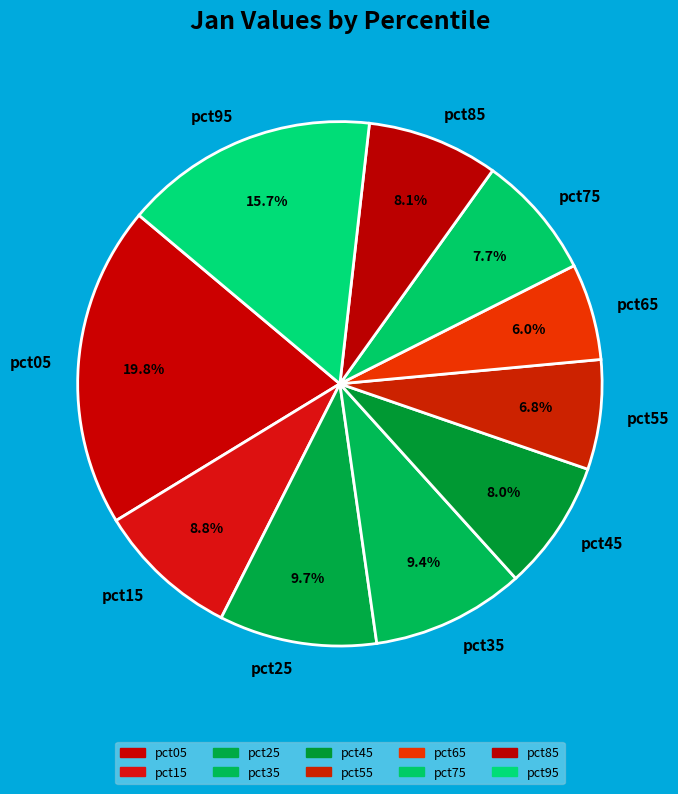

Is it true that pct55 is 7% of the pie?

True